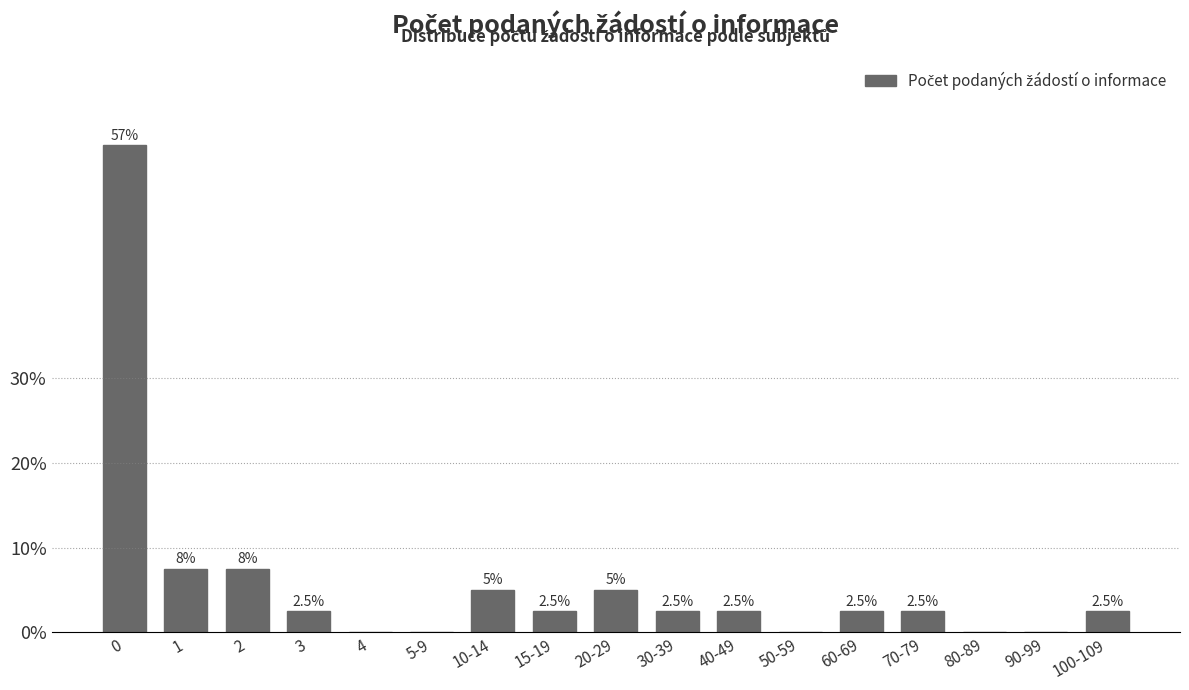

Reading left to right, extract all data points from this chart.

0=57.5	1=7.5	2=7.5	3=2.5	4=0.0	5-9=0.0	10-14=5.0	15-19=2.5	20-29=5.0	30-39=2.5	40-49=2.5	50-59=0.0	60-69=2.5	70-79=2.5	80-89=0.0	90-99=0.0	100-109=2.5